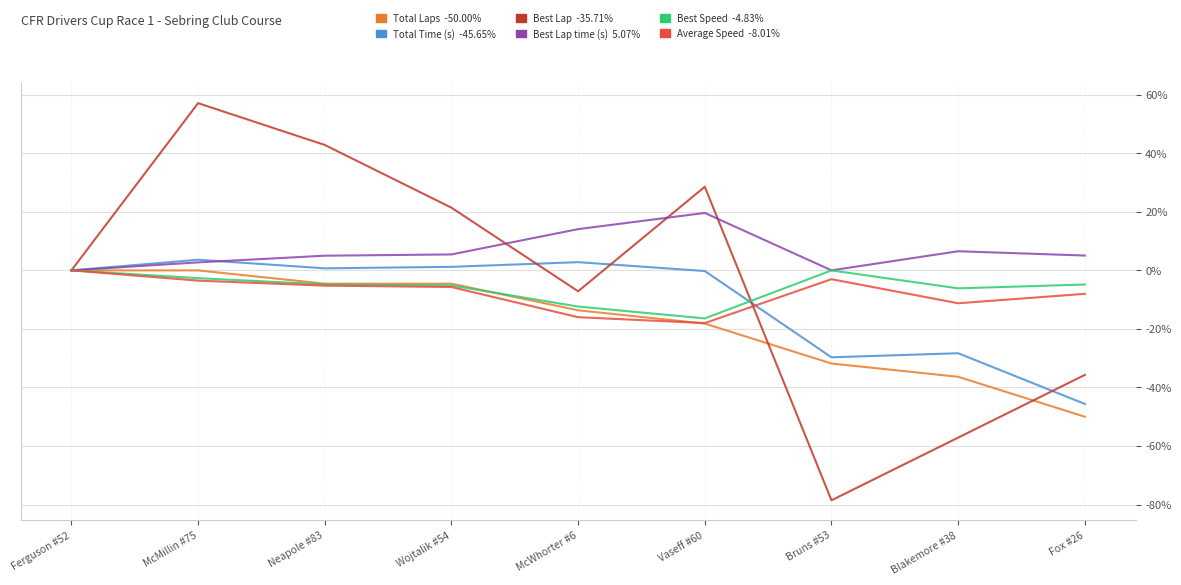

What is the spread (max minus min) of values at Blakemore #38?

63.7